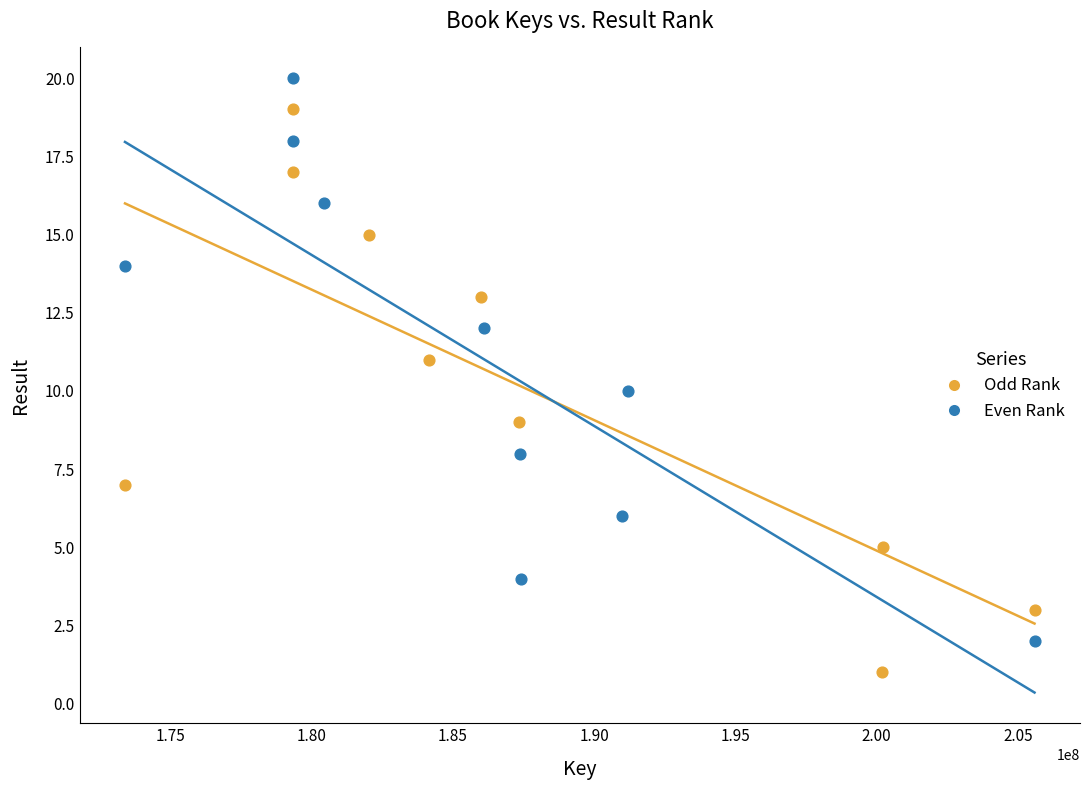

Which series contains the lowest Y value?

Odd Rank